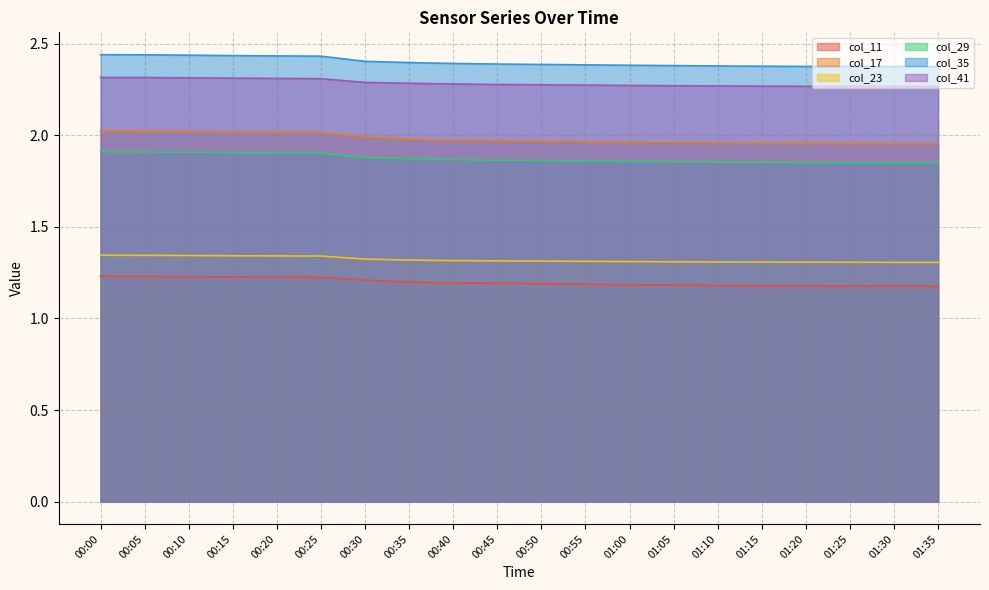

True or false: col_17 has a value of 0.5 at 01:30.

False